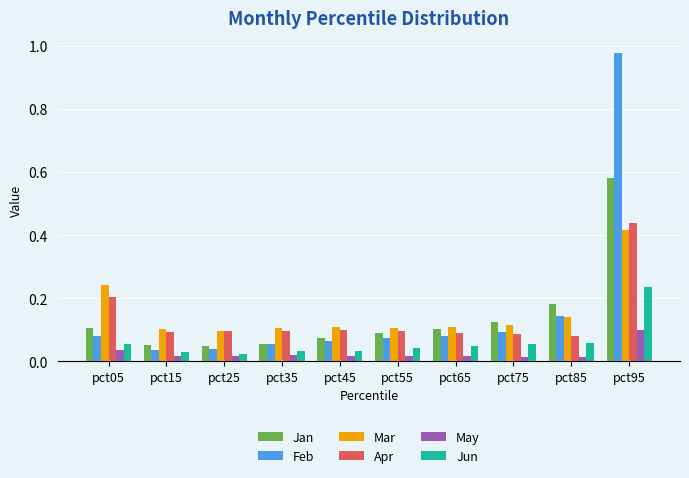

How many groups of bars are there?

10